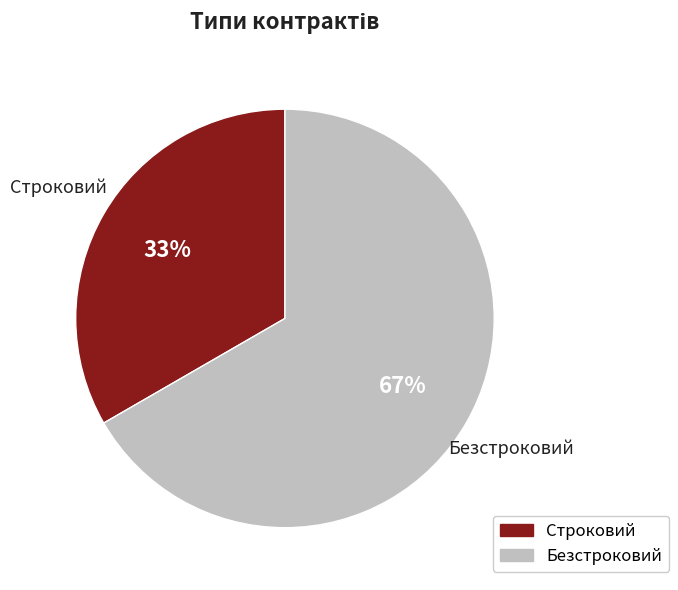

Between Строковий and Безстроковий, which is larger?

Безстроковий